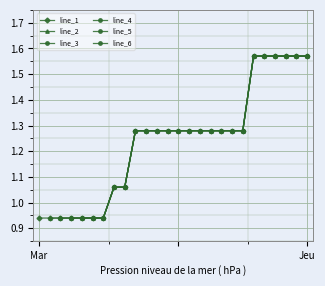

How many data points in line_1 are above 1?

19